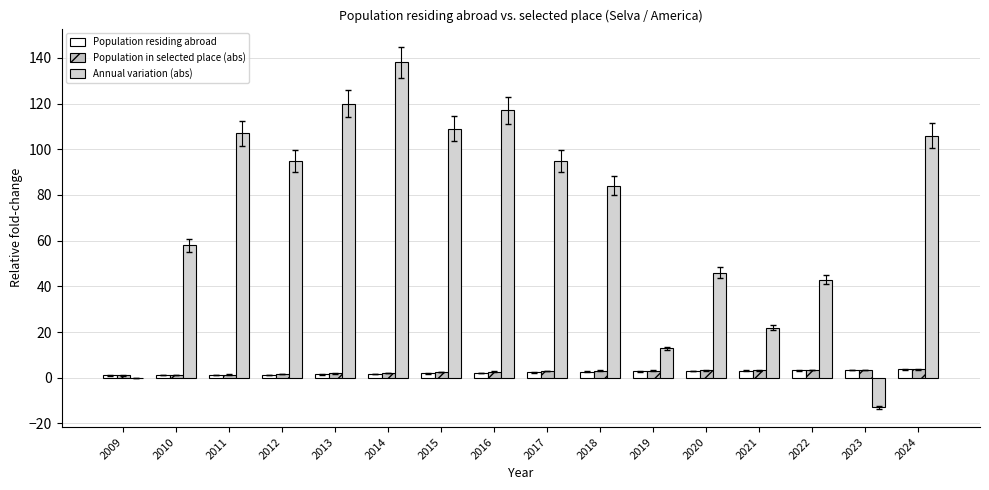

Which series has the largest range (max minus min)?

Annual variation (abs)